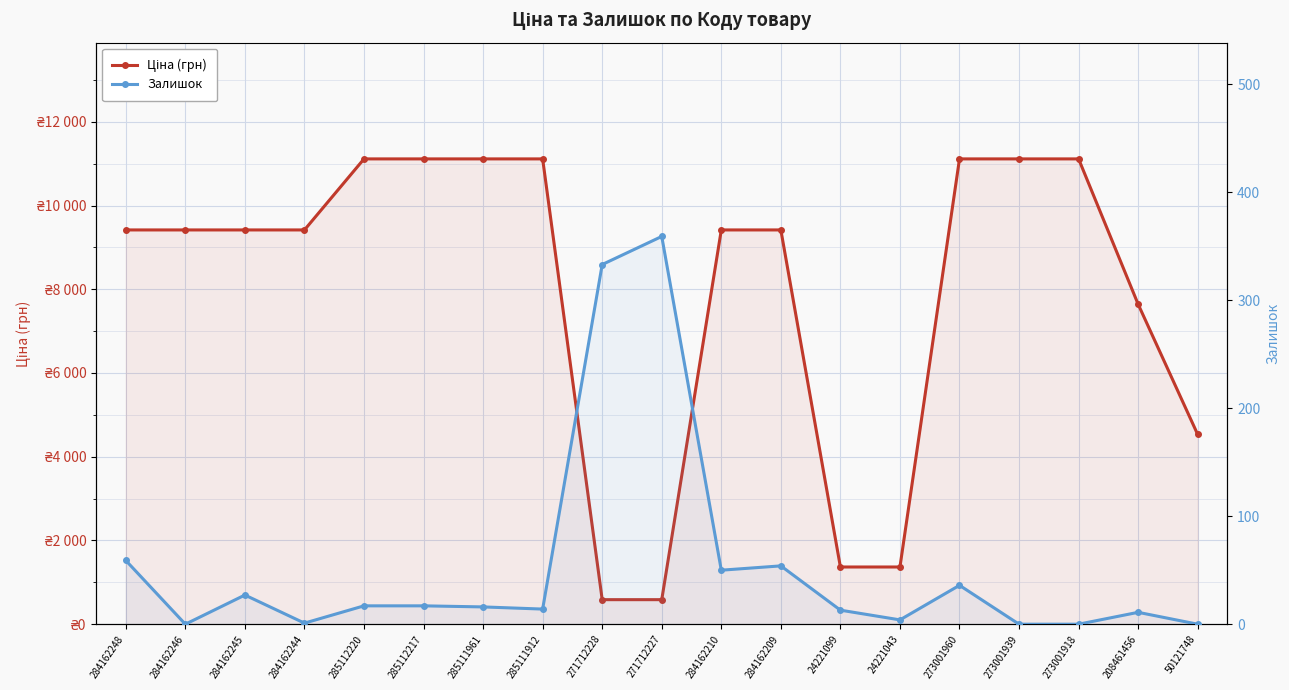

What is the total value across all series at 24221043?

1370.3